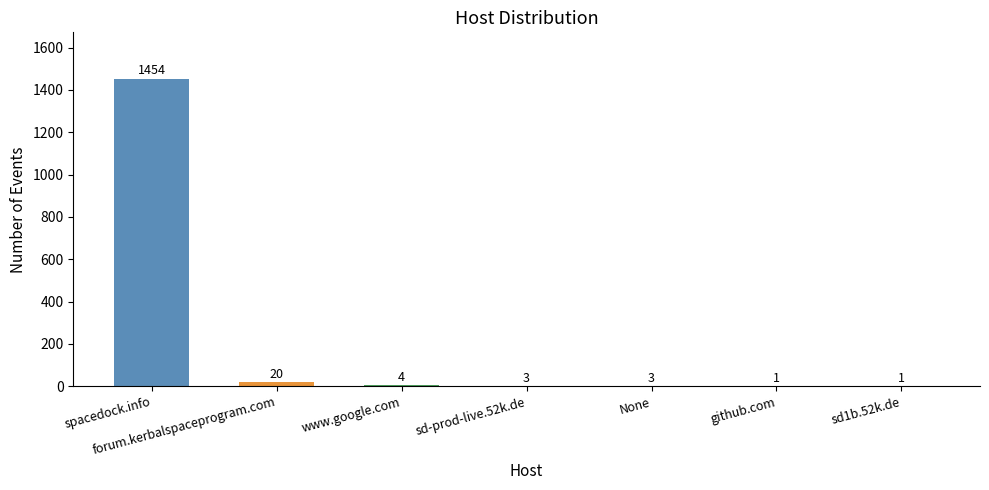

What value does the data have at github.com?

1